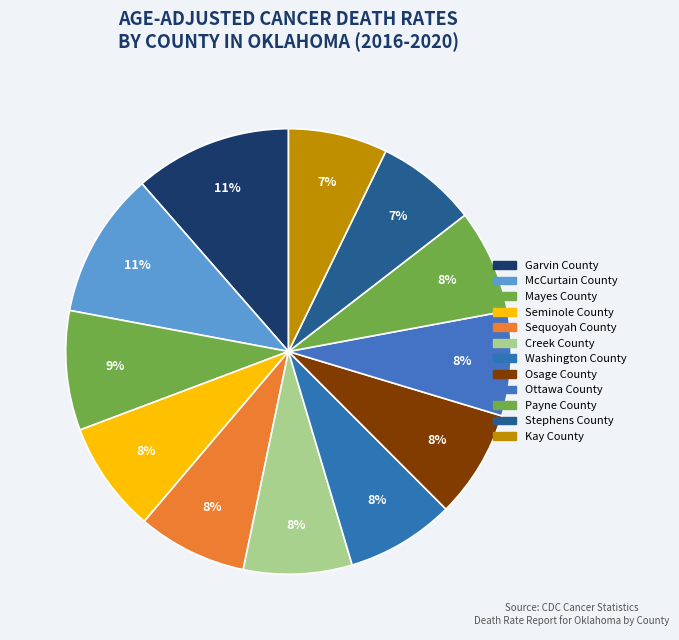

To the nearest percent, what percentage of the pie is Washington County?

8%